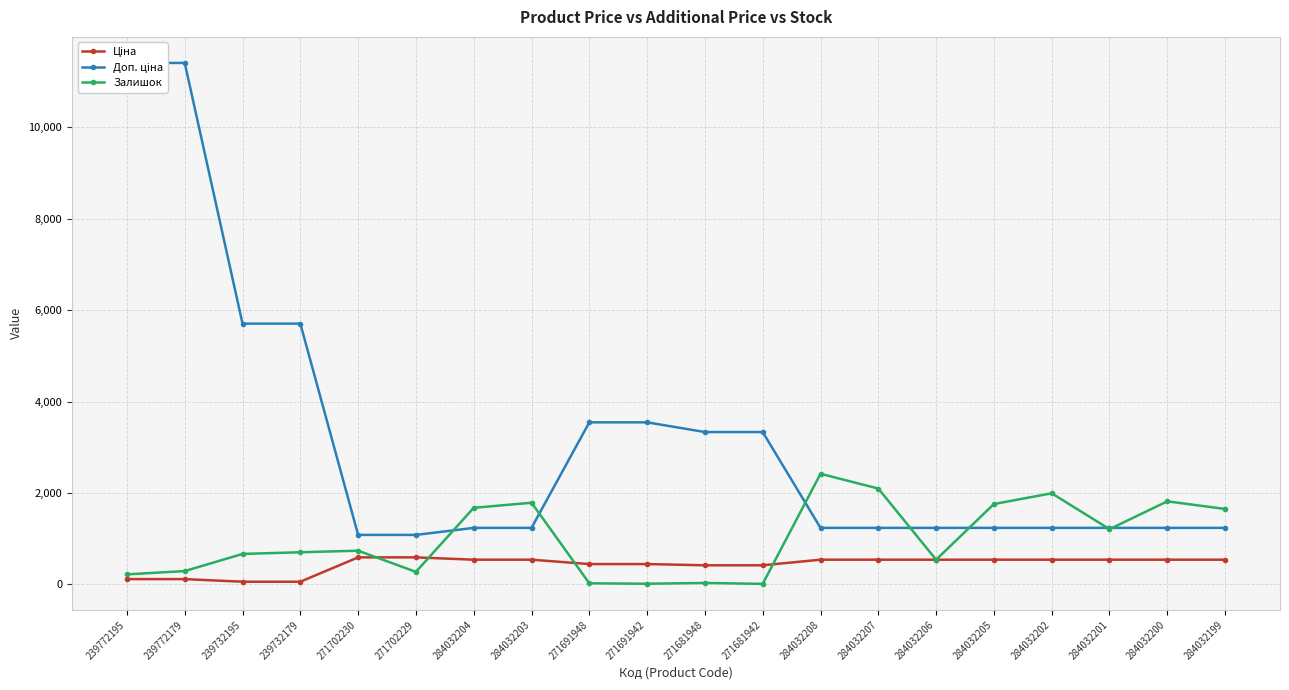

List the series in order of their peak value, lowest first.

Ціна, Залишок, Доп. ціна